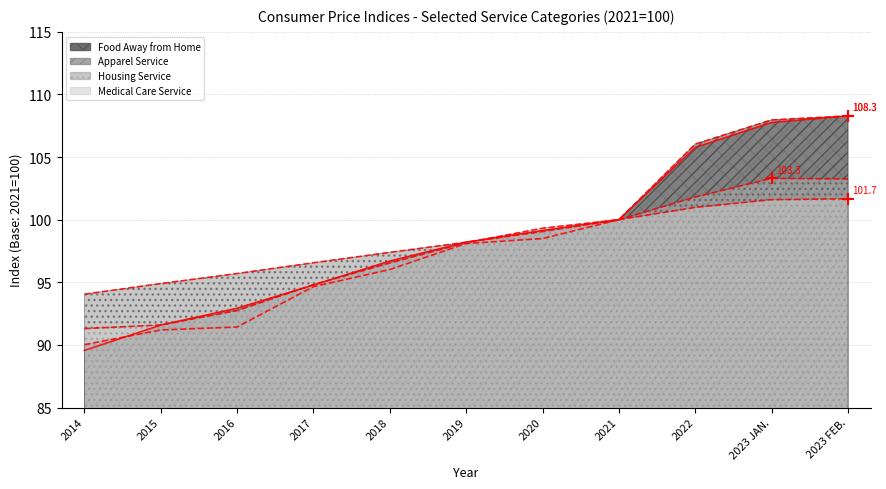

Count the number of data series in this chart.

4